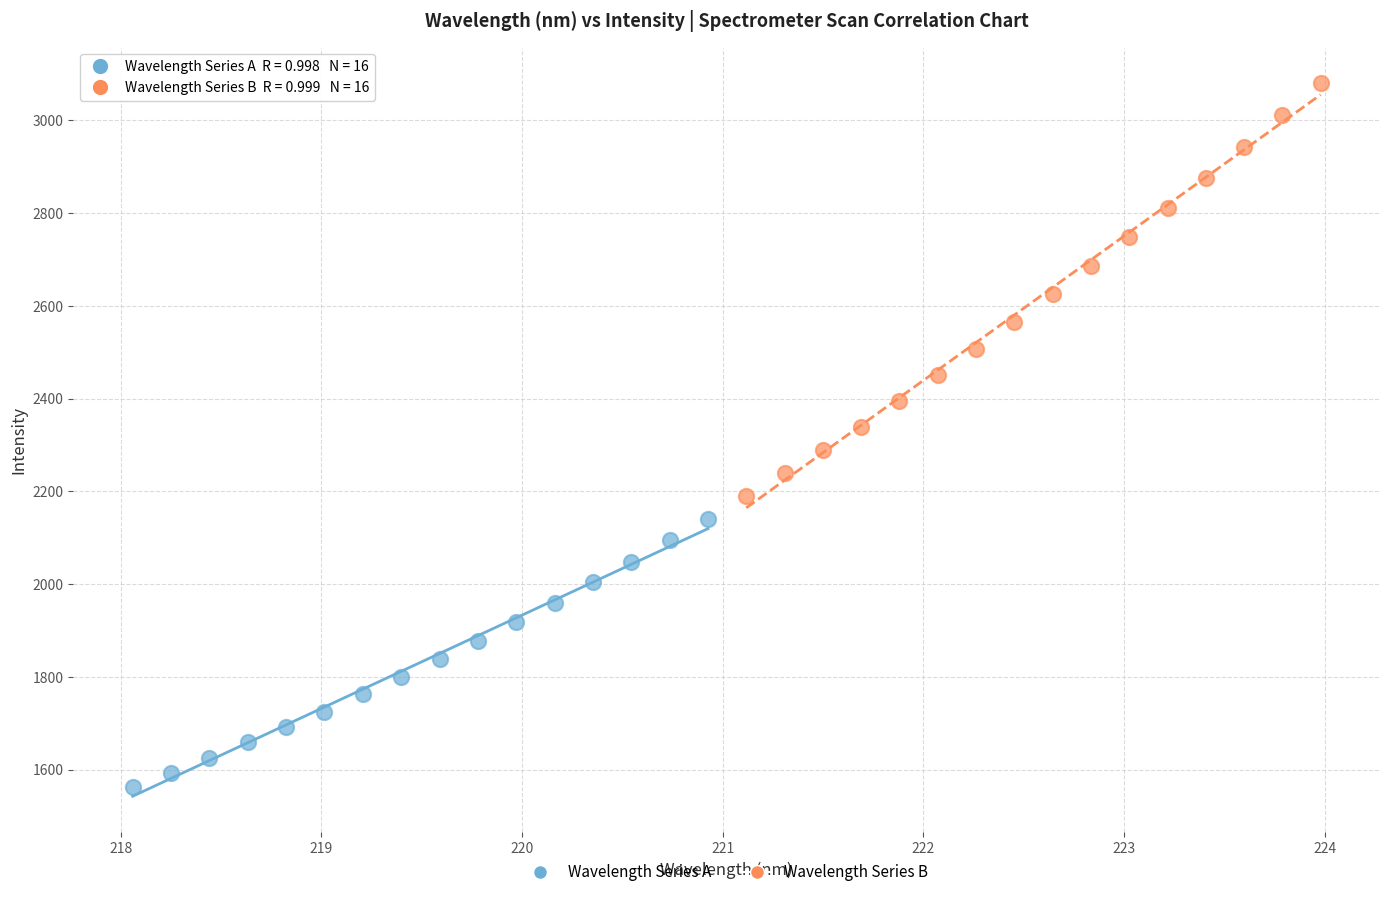

Which series has the largest Y range (max minus min)?

Wavelength Series B